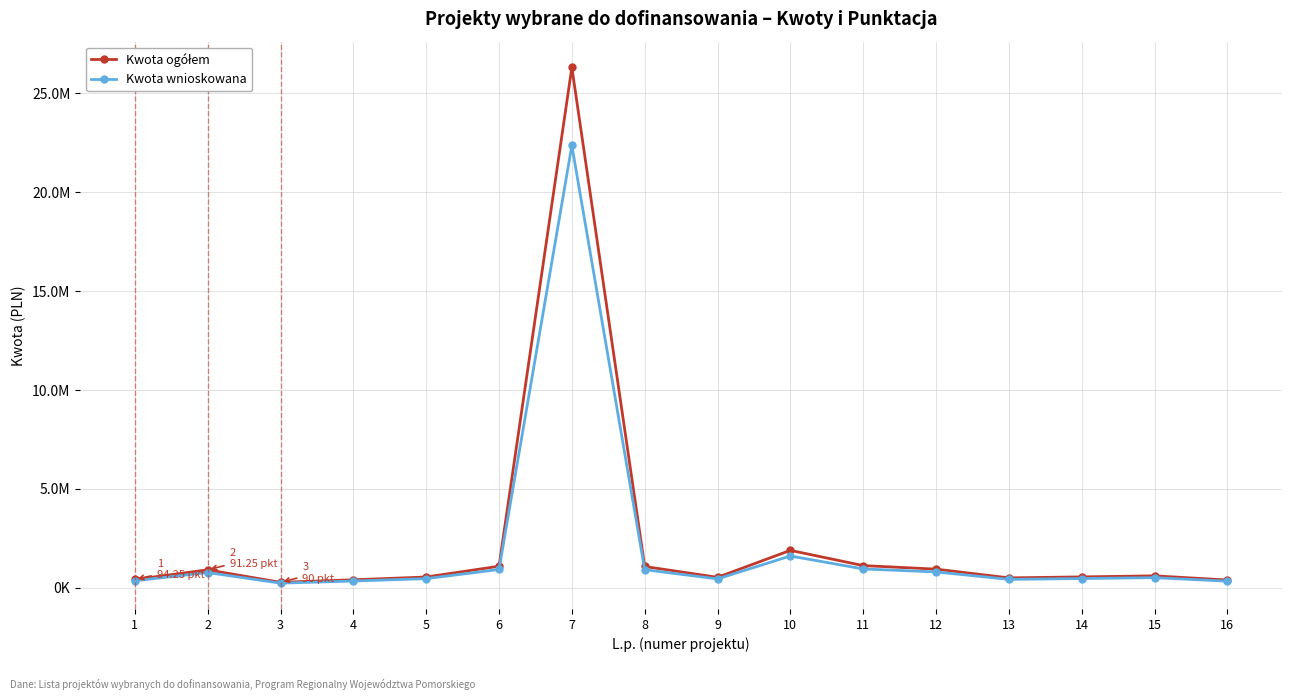

Which series has the largest range (max minus min)?

Kwota ogółem